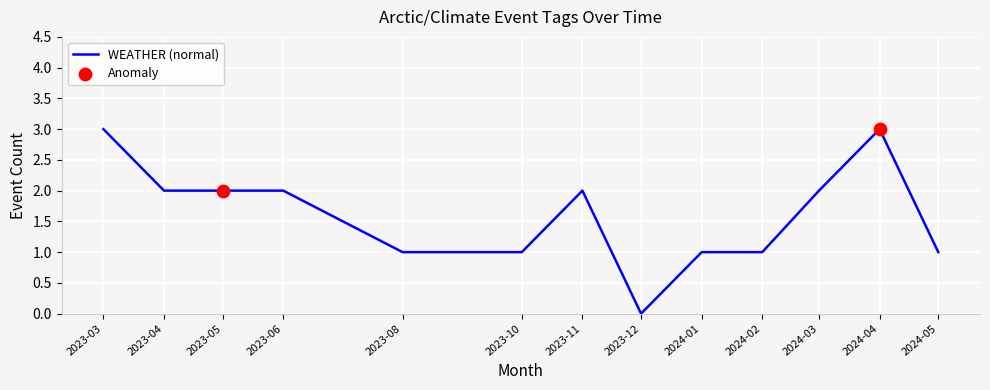

Approximately how many times larger is the value at 2024-02 compared to 2023-08?

1.0